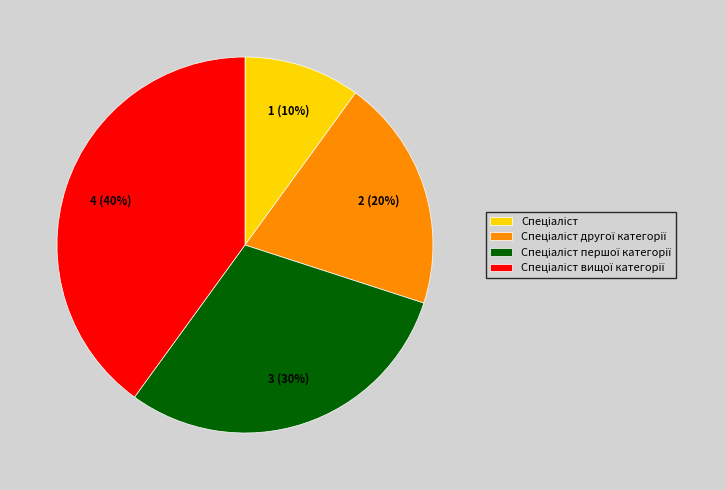

Does any single category account for the majority?

No